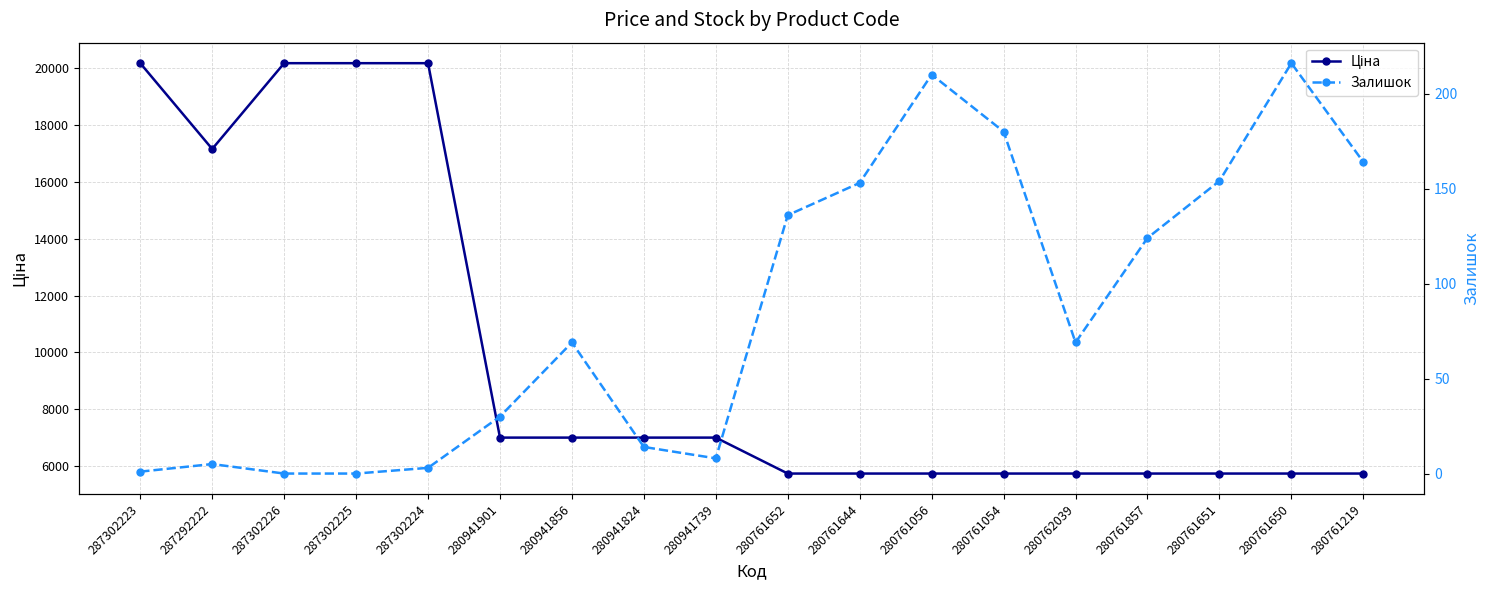

How many values in the Ціна series are below 7002?

9